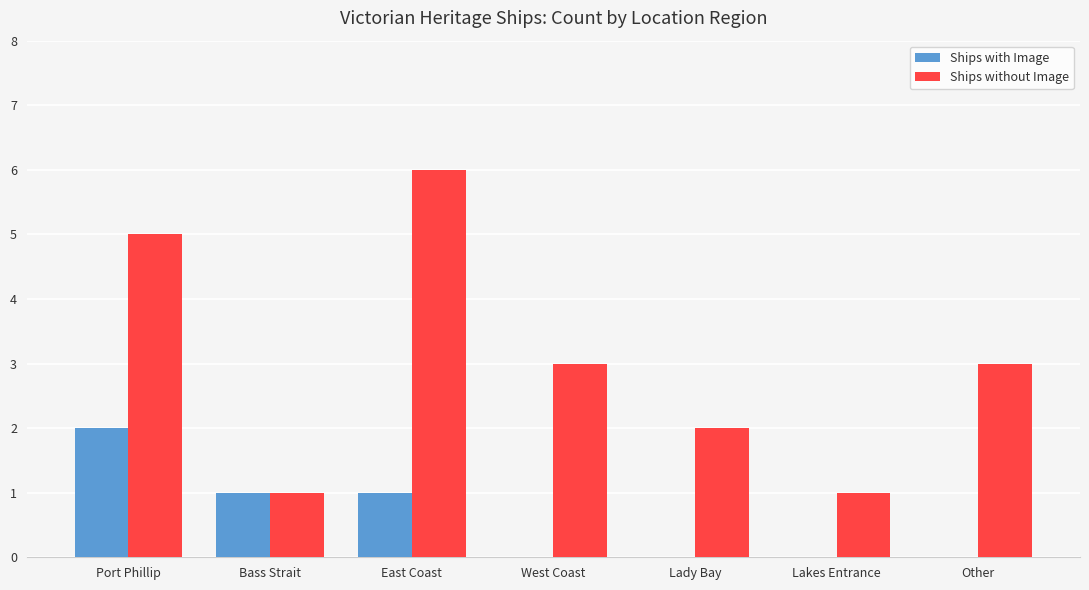

How many categories are shown in the chart?

7